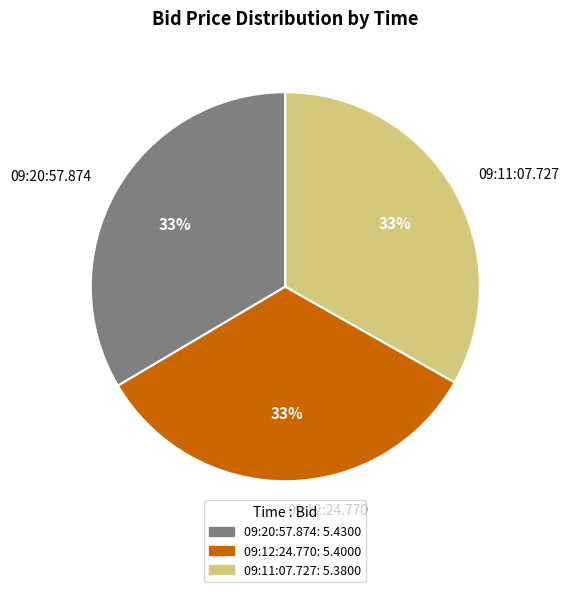

Is it true that 09:12:24.770 is 33% of the pie?

True